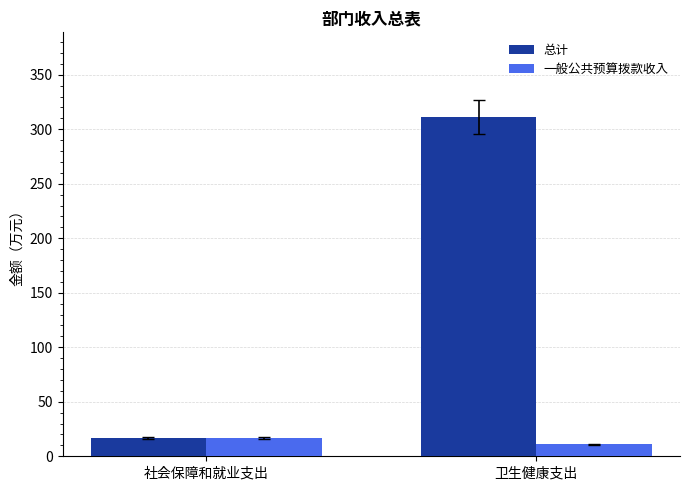

How many groups of bars are there?

2